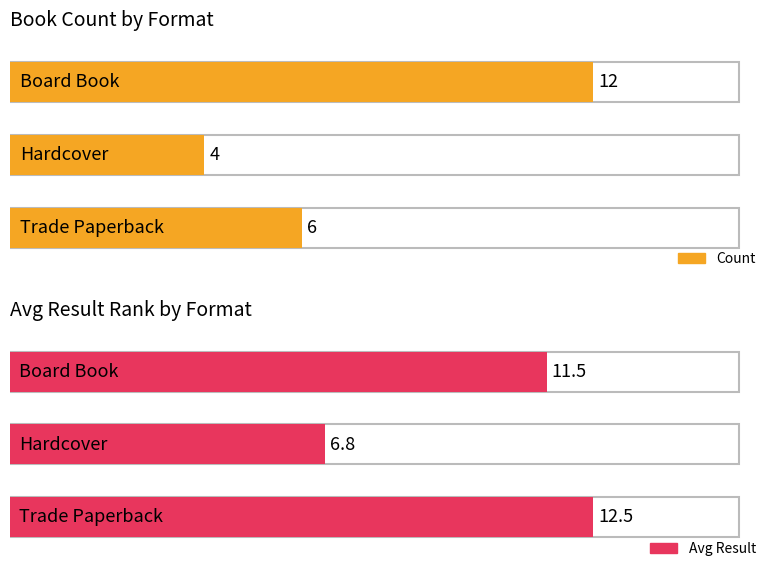

The value of Count at Hardcover is 4.0. True or false?

True